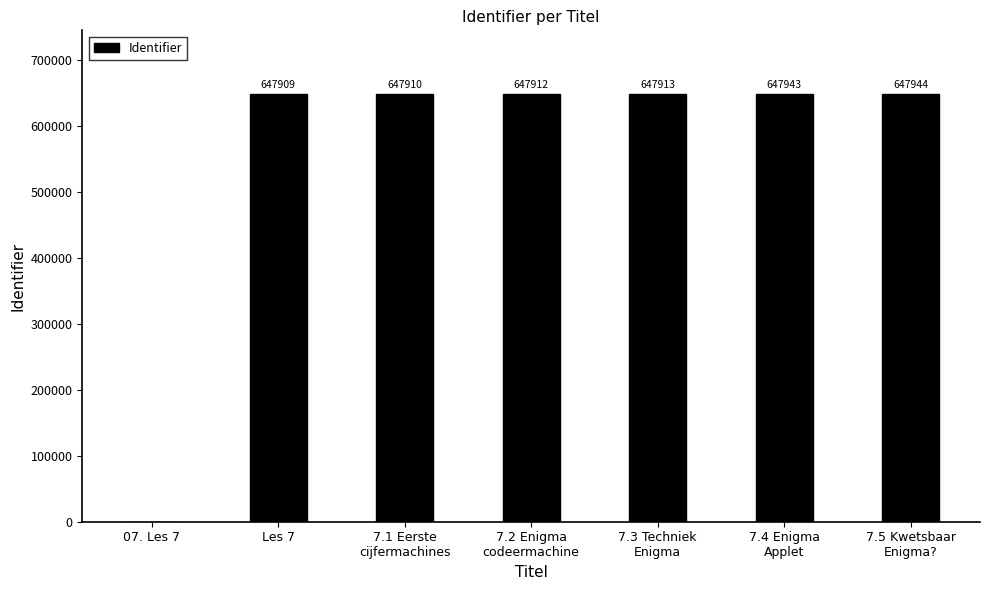

What is the greatest value displayed?

647944